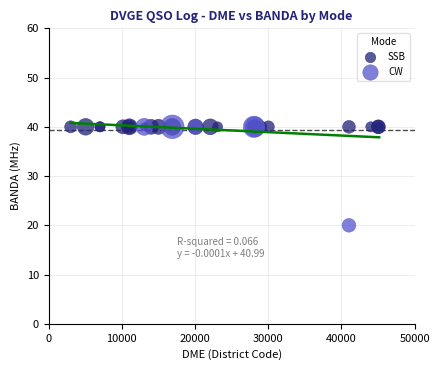

Which series contains the lowest Y value?

CW